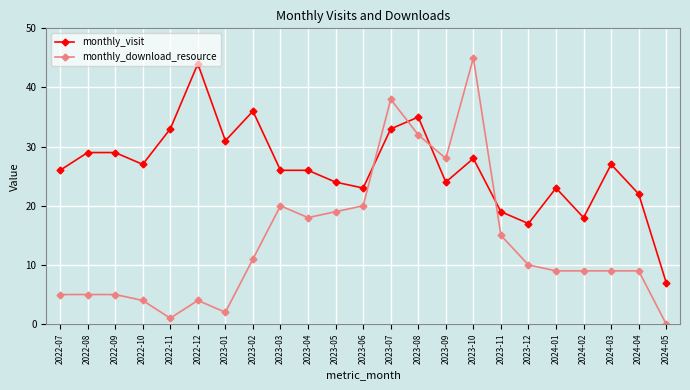

True or false: monthly_download_resource has more than 1 interior local peaks.

True